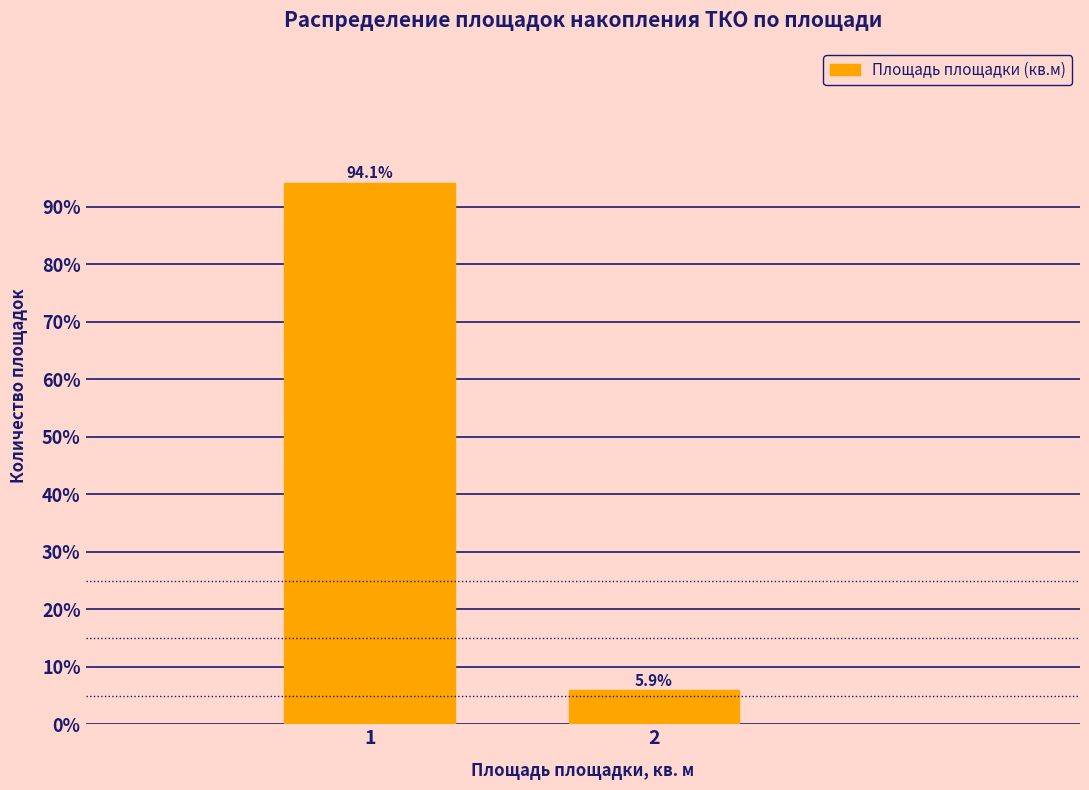

Reading left to right, extract all data points from this chart.

1=94.1	2=5.9